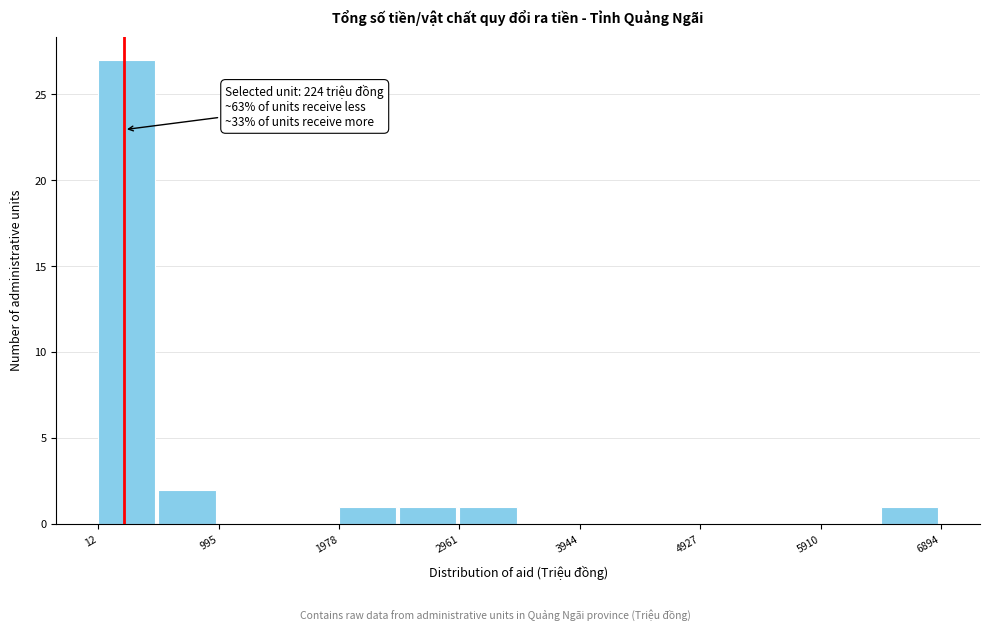

Which range on the x-axis has the tallest bar?

0 to 500